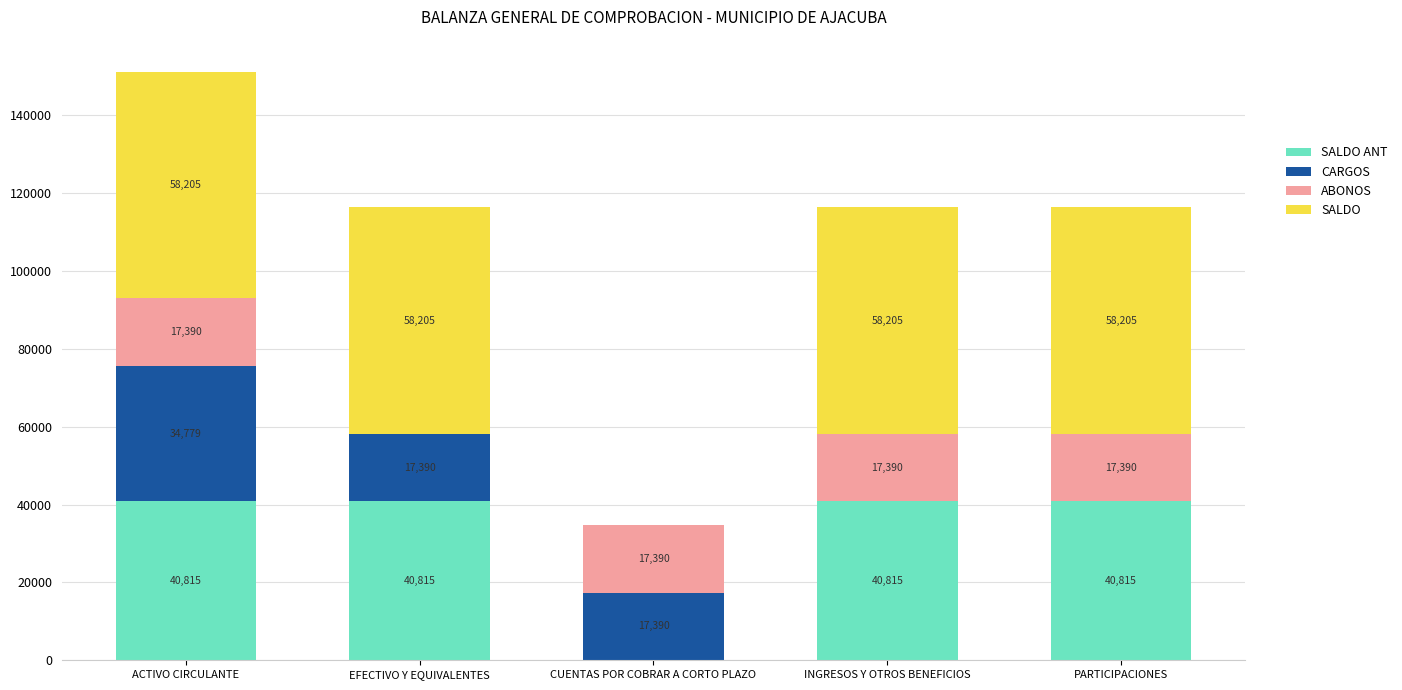

True or false: ABONOS has a value of 6661.1 at ACTIVO CIRCULANTE.

False